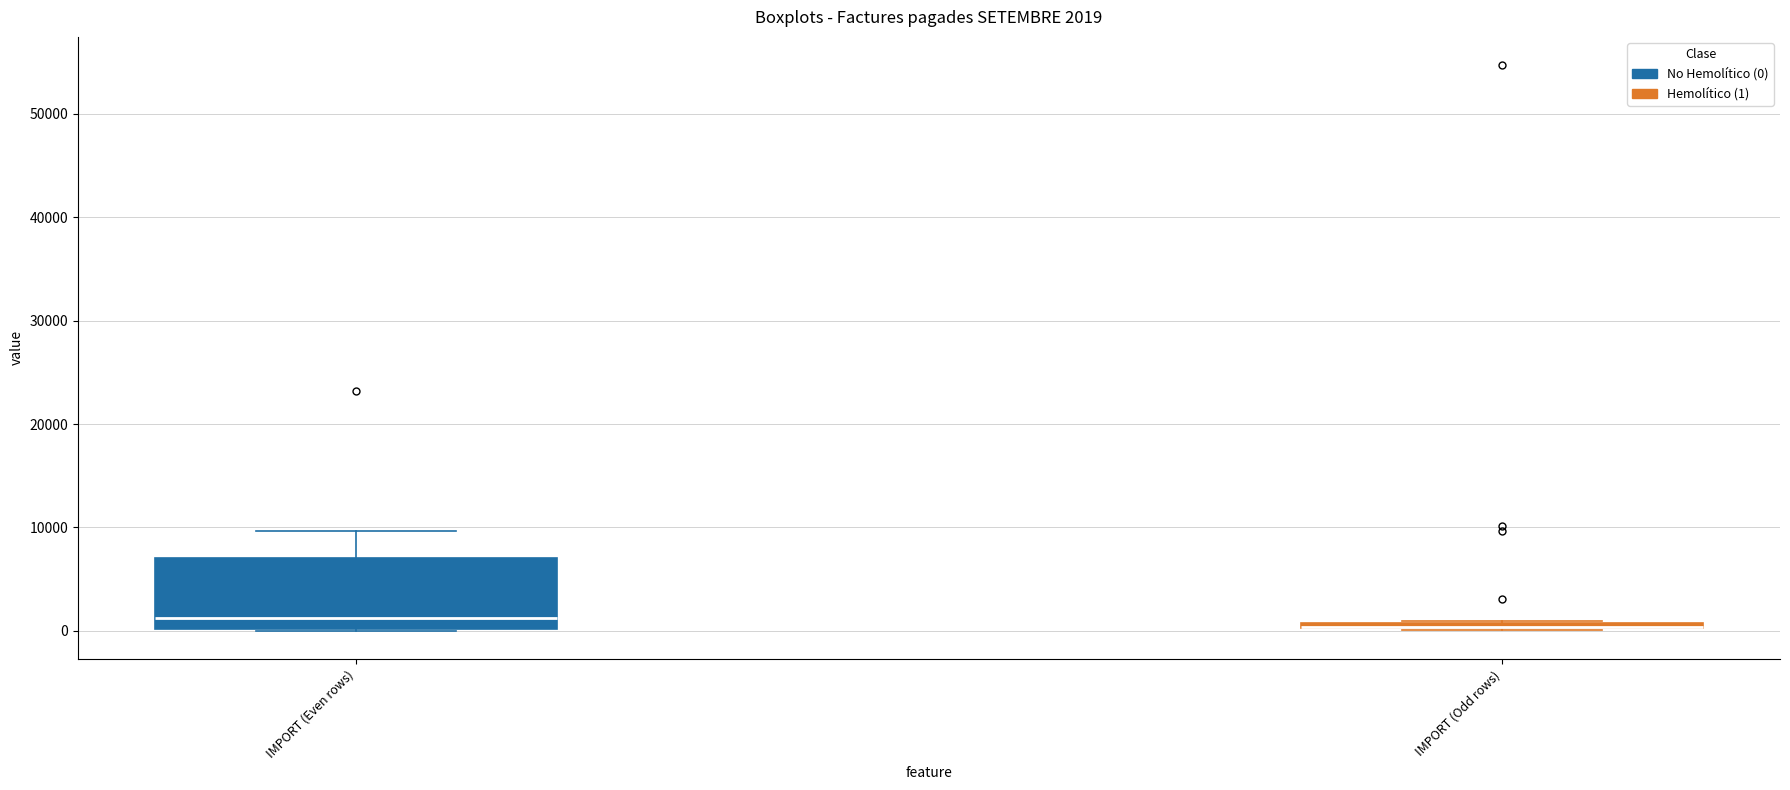

Which box is the tallest, from its lower edge to its upper edge?

IMPORT (Even rows)